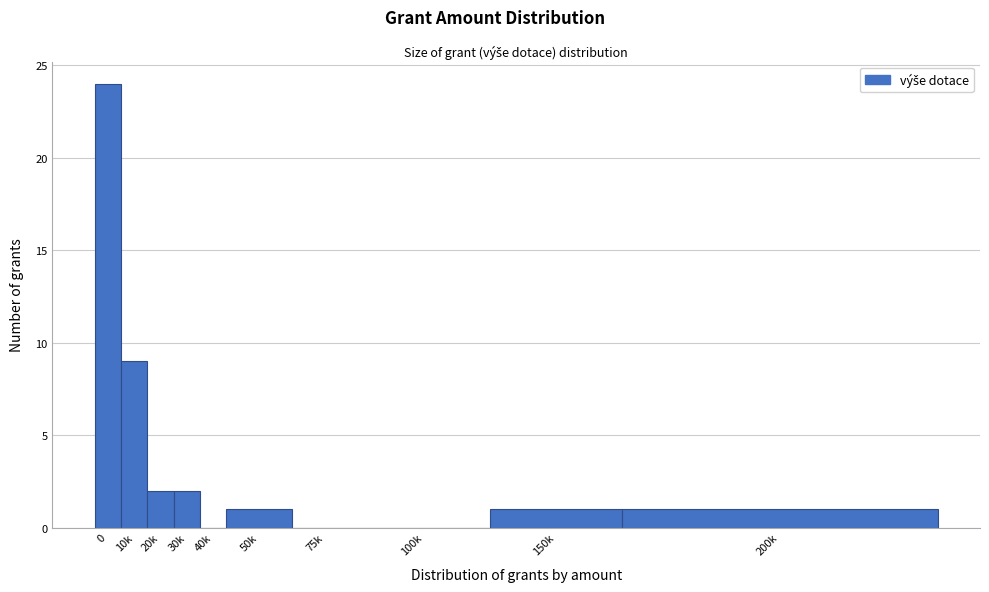

Reading left to right, what are all the values shown in this chart?

0=24	10k=9	20k=2	30k=2	40k=0	50k=1	75k=0	100k=0	150k=1	200k=1